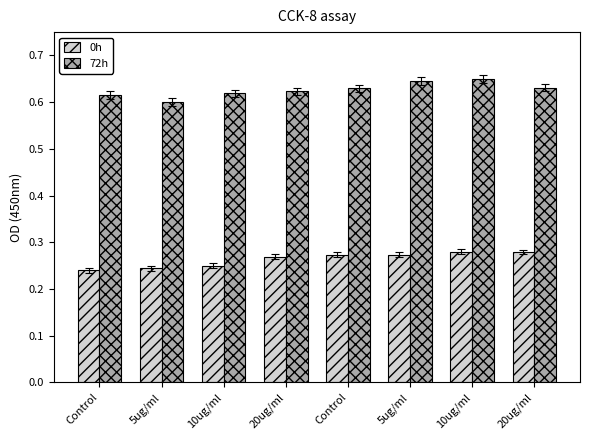

Which series has the widest spread of values?

72h